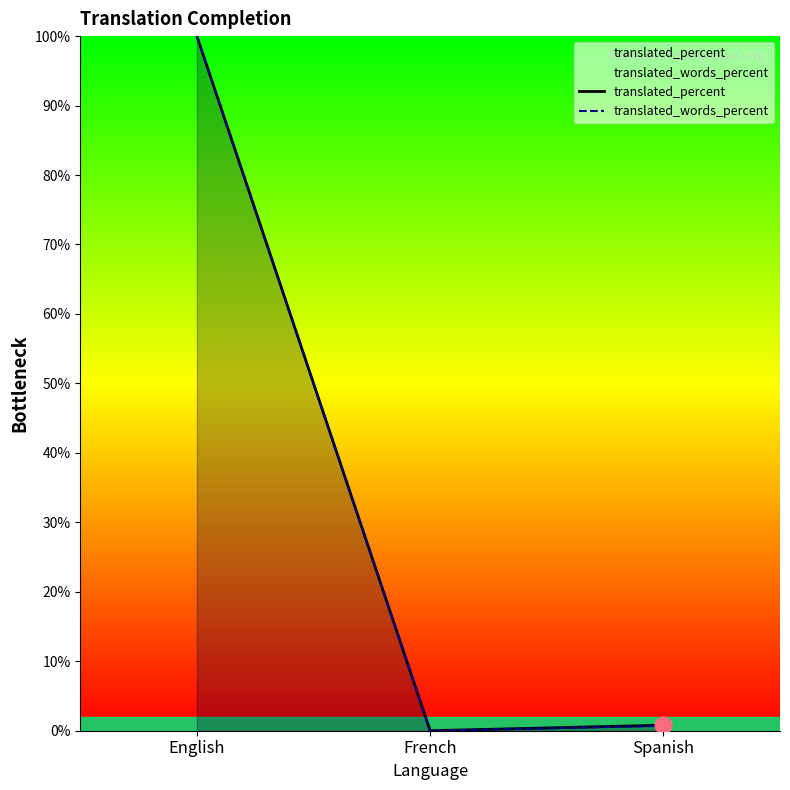

Which series changed the most between English and French?

translated_percent